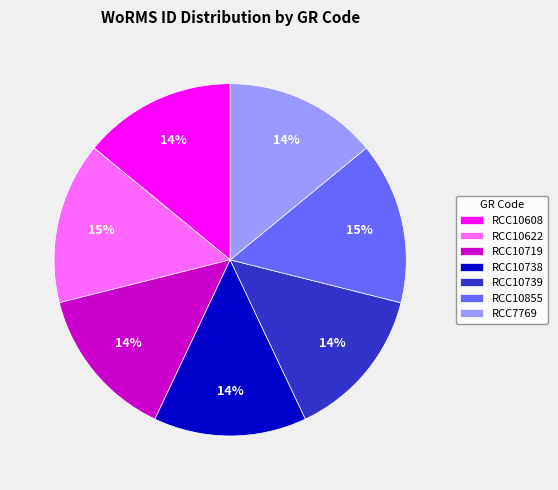

To the nearest percent, what portion does RCC10855 represent?

15%